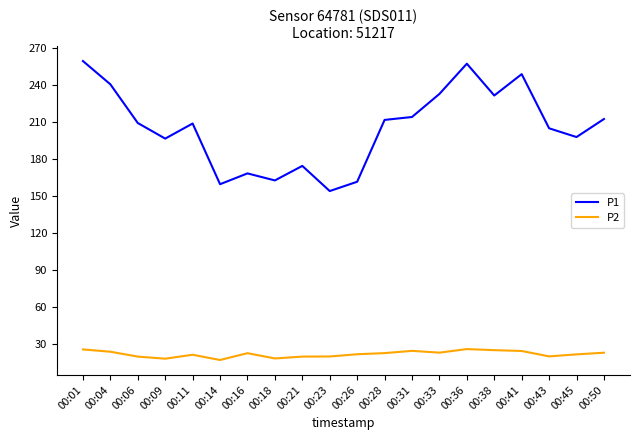

Is it true that P2 equals 33.7 at 00:45?

False